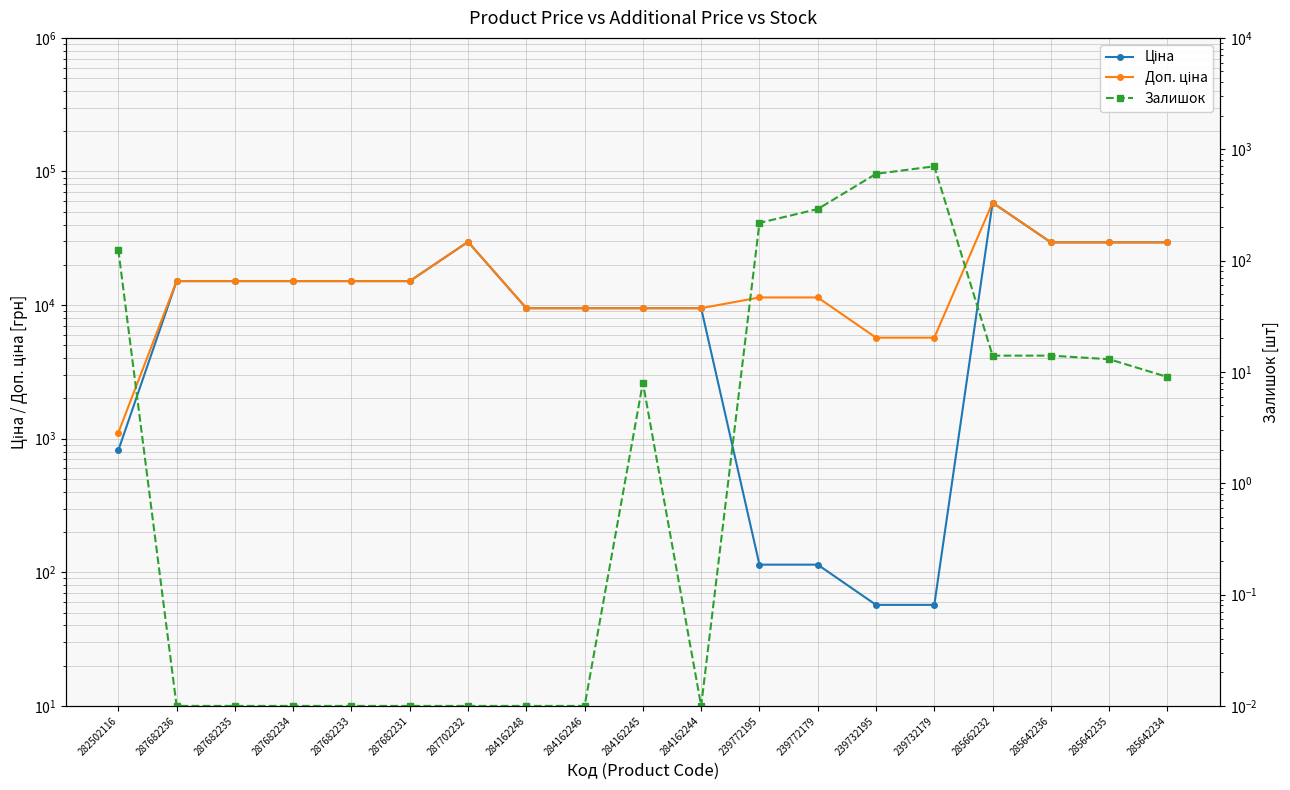

What is the difference between the second highest and second lowest values in the Залишок series?

601.0